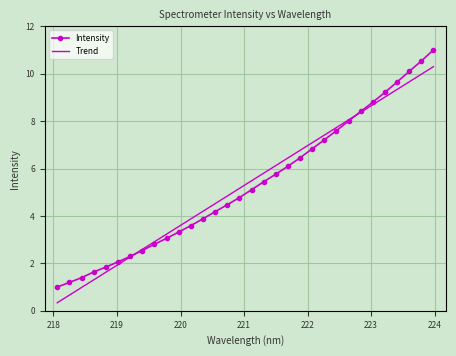

How many categories are shown in the chart?

32